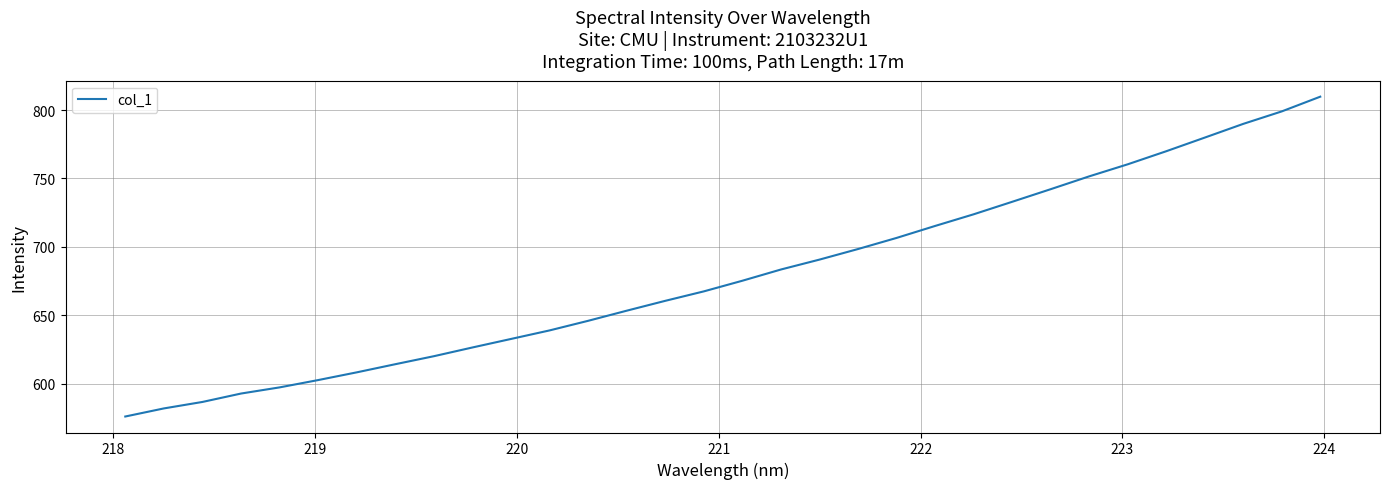

What is the difference between the maximum and minimum values?

233.9